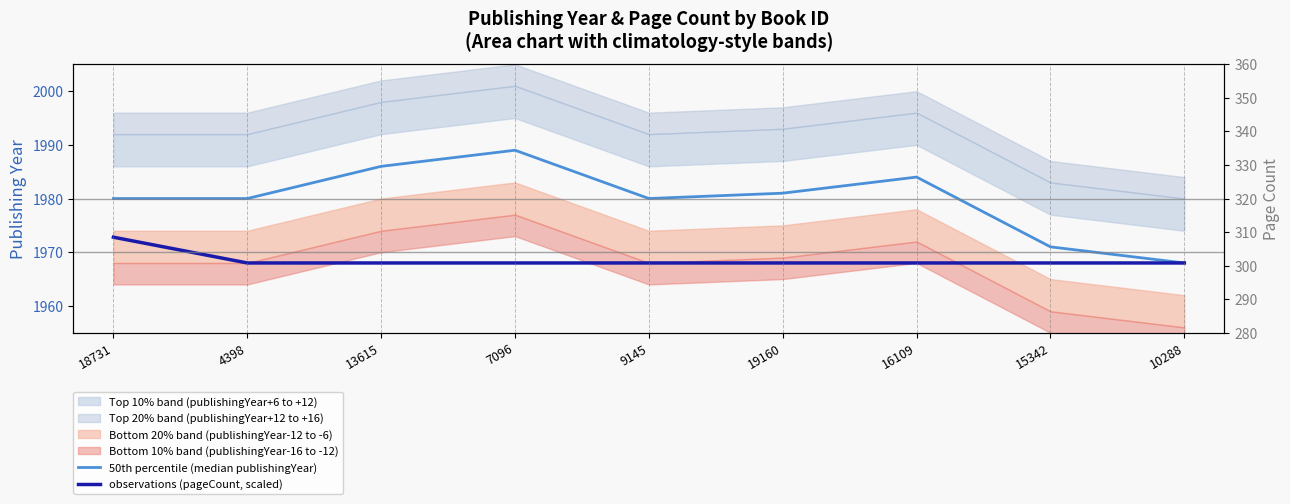

True or false: 50th percentile (median publishingYear) has more than 1 points higher than both neighbors.

True